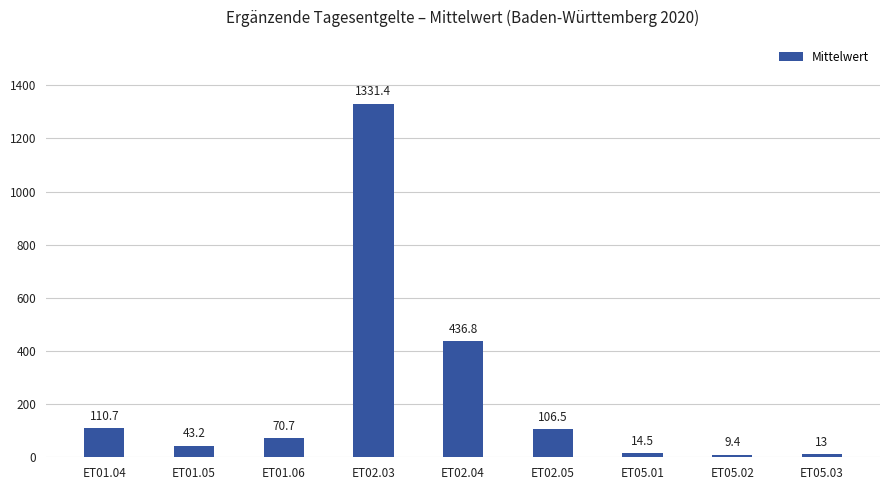

What is the smallest value displayed?

9.4